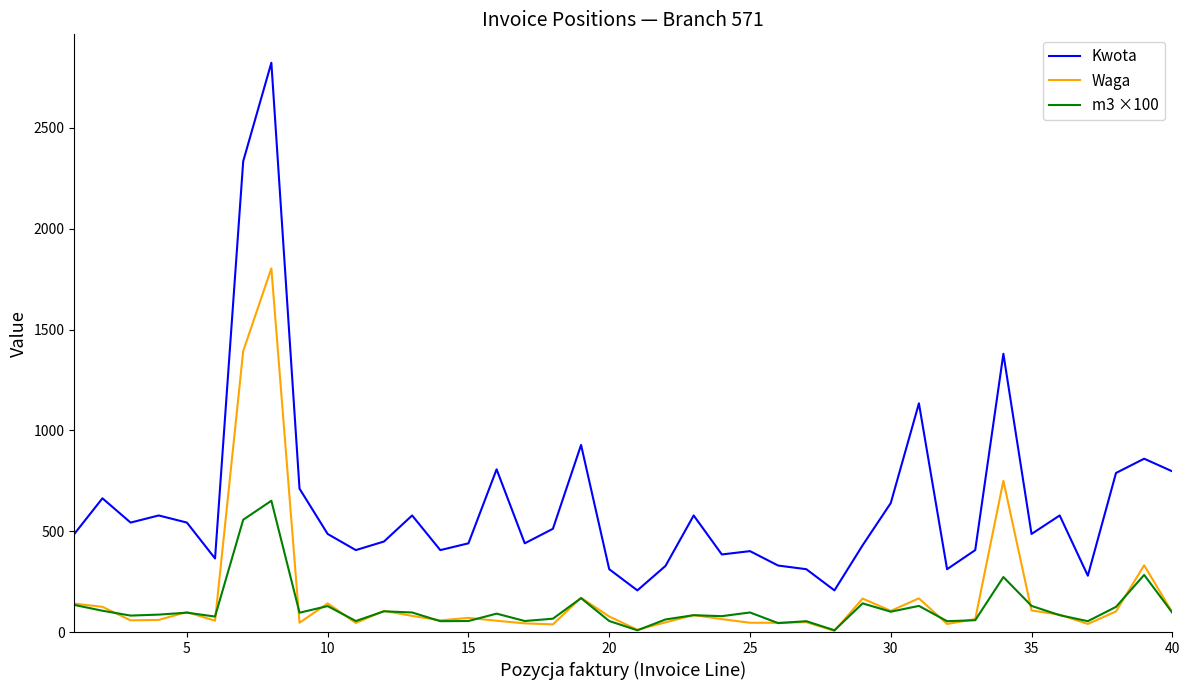

True or false: m3 ×100 and Kwota cross at least once.

False